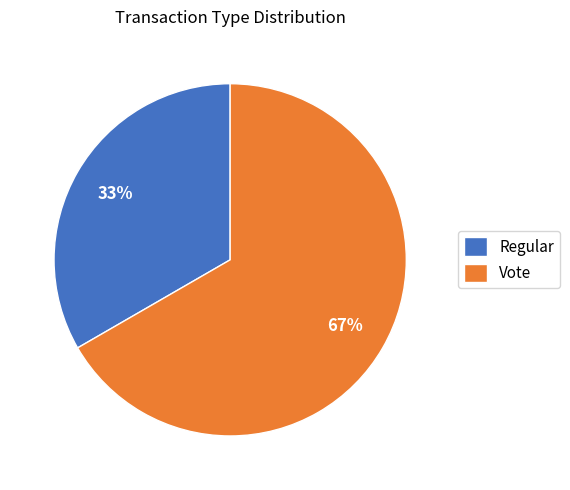

Between Regular and Vote, which is larger?

Vote